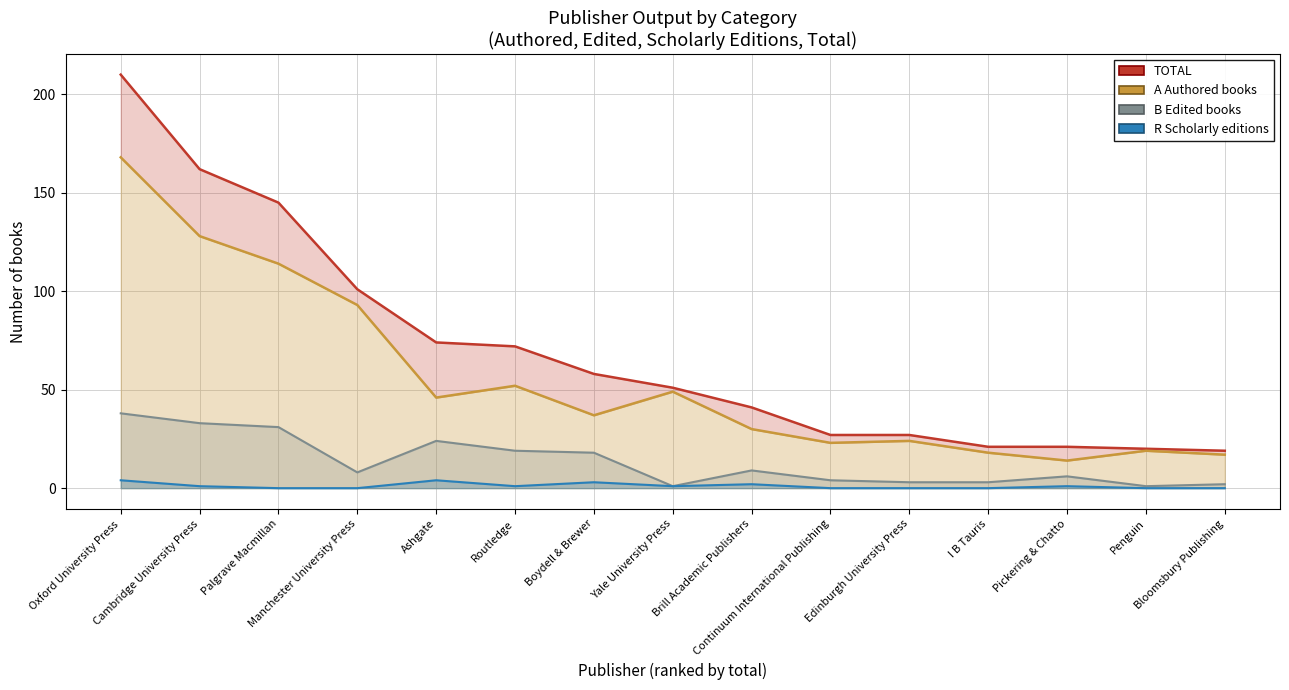

Is it true that B Edited books equals 1 at Yale University Press?

True